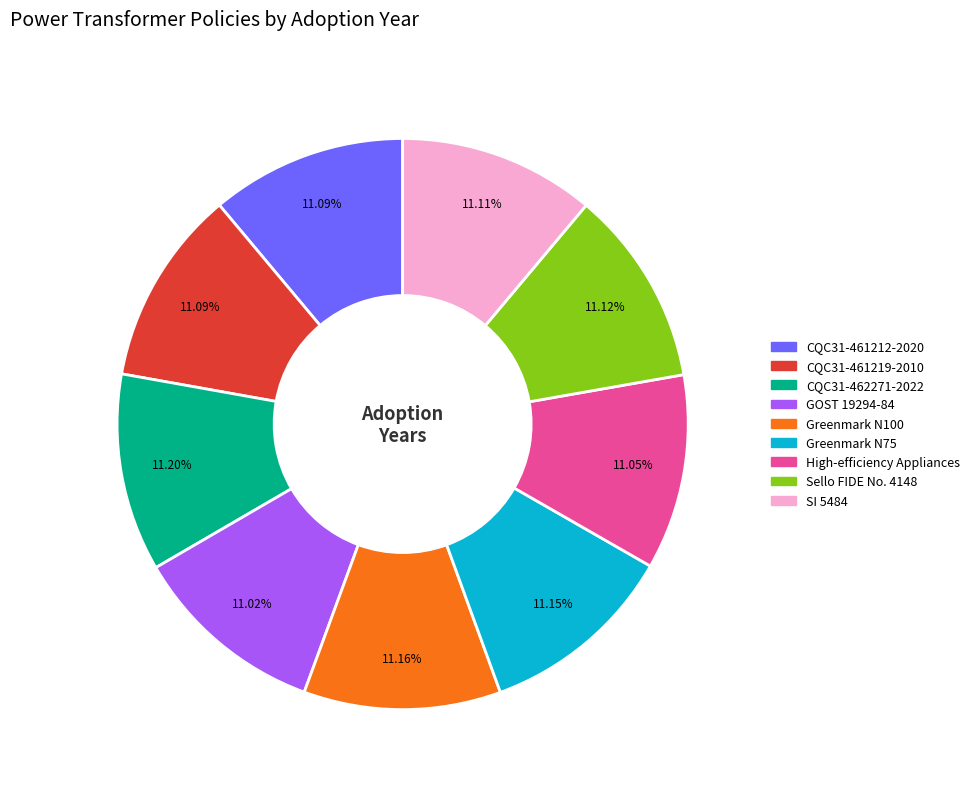

Does any single category account for the majority?

No